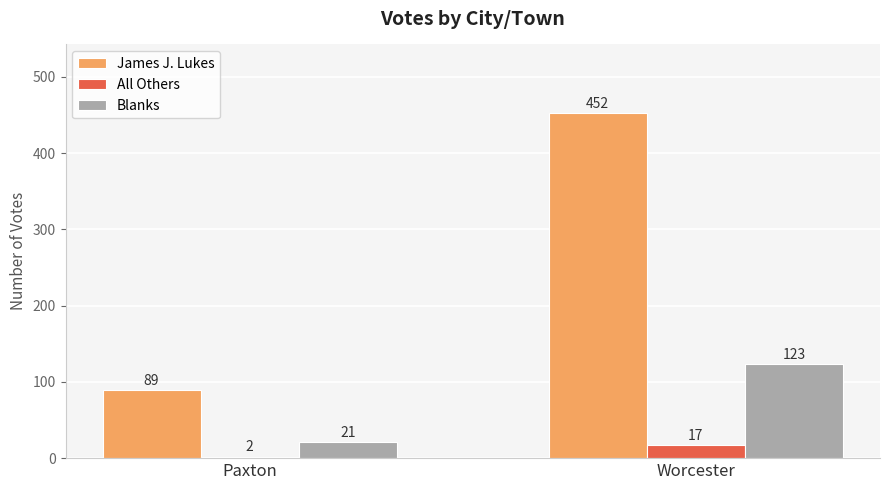

Which label corresponds to the smallest value in the chart?

Paxton